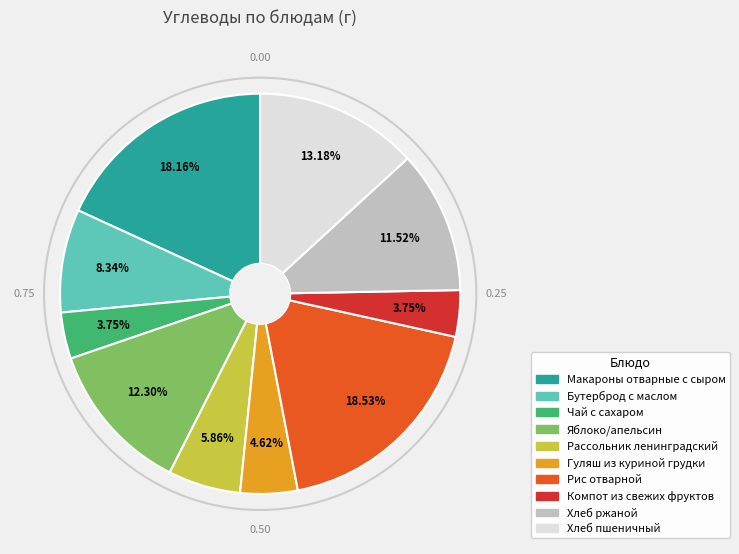

To the nearest percent, what is the average slice percentage?

10%